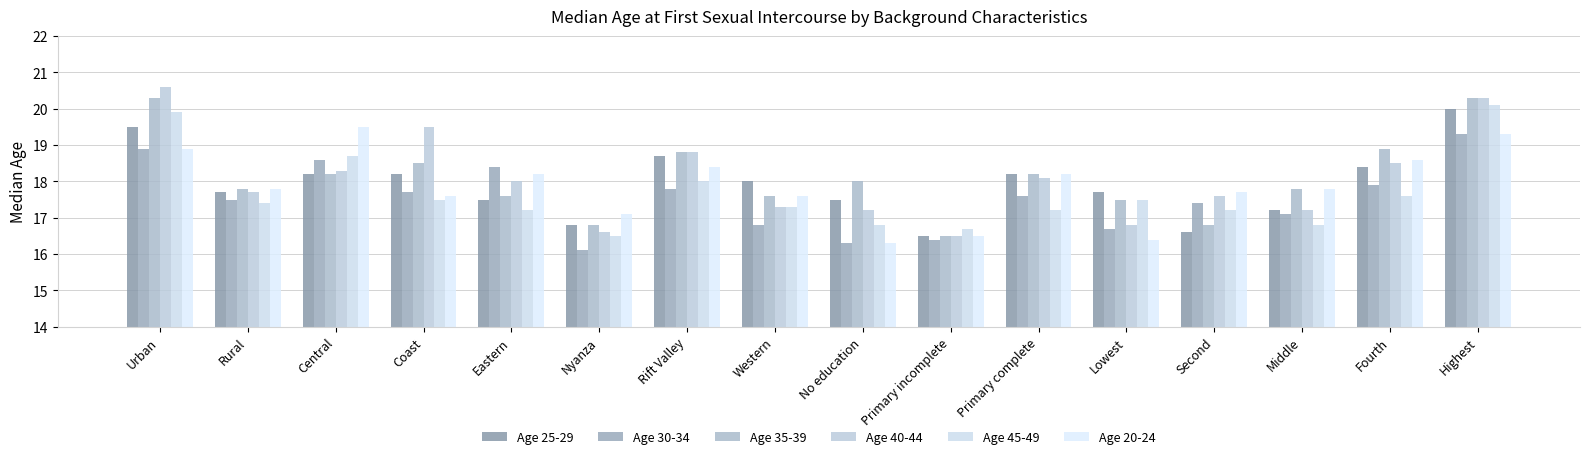

What are all the series names shown in the legend?

Age 25-29, Age 30-34, Age 35-39, Age 40-44, Age 45-49, Age 20-24